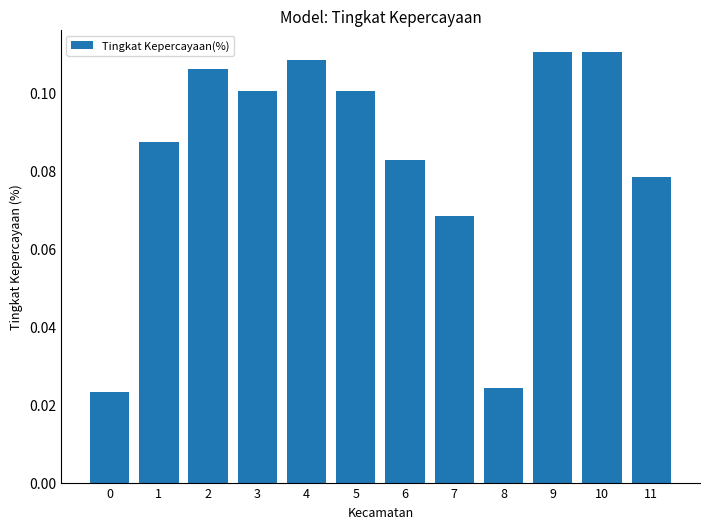

What is the change in value from 1 to 8?

-0.1